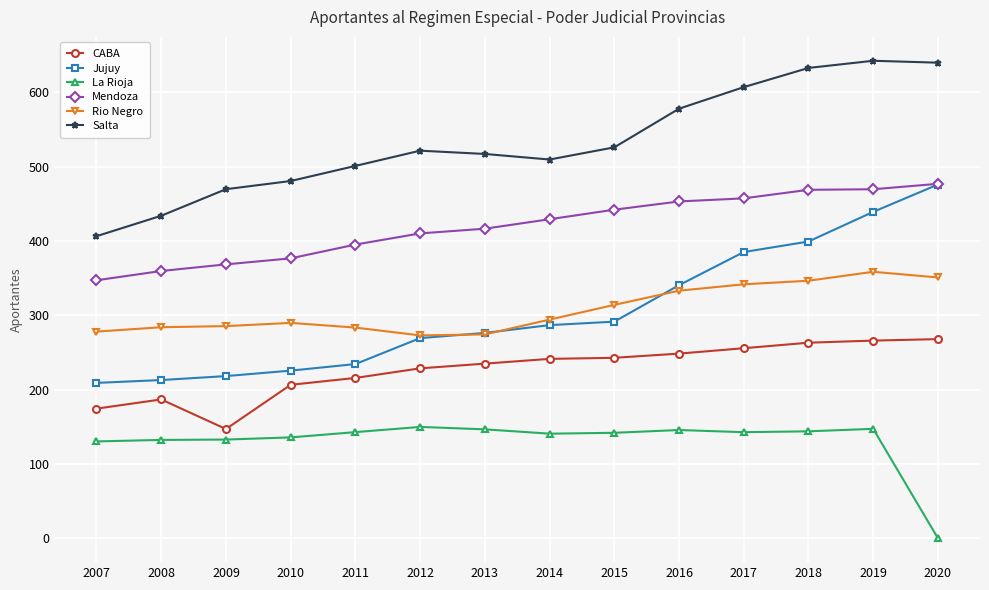

At how many categories does at least one series exceed 602?

4